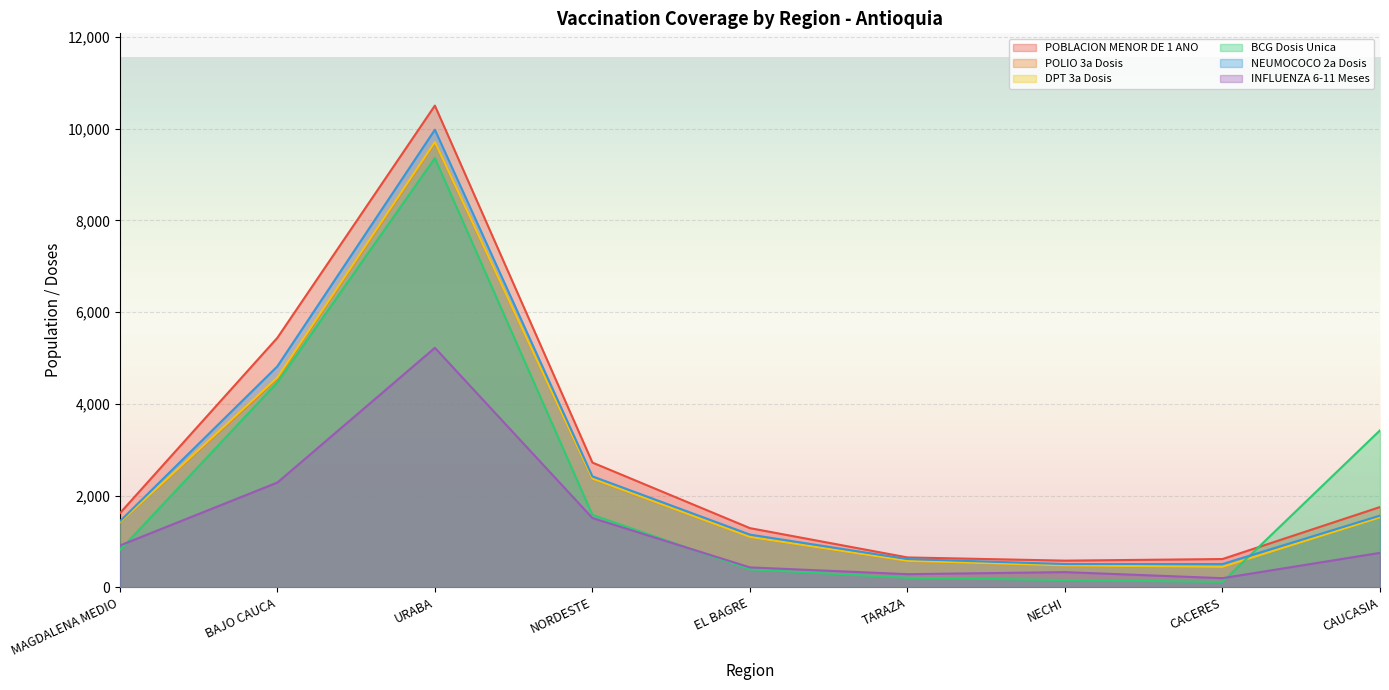

The POLIO 3a Dosis series shows 17214 at URABA. True or false?

False